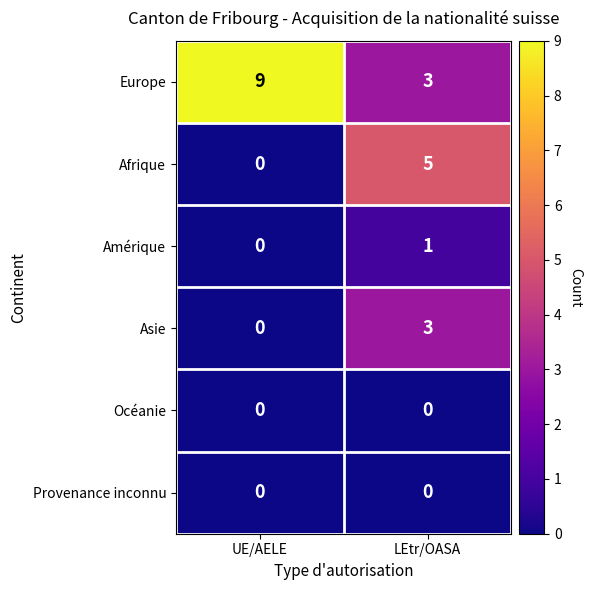

Count the number of data series in this chart.

6